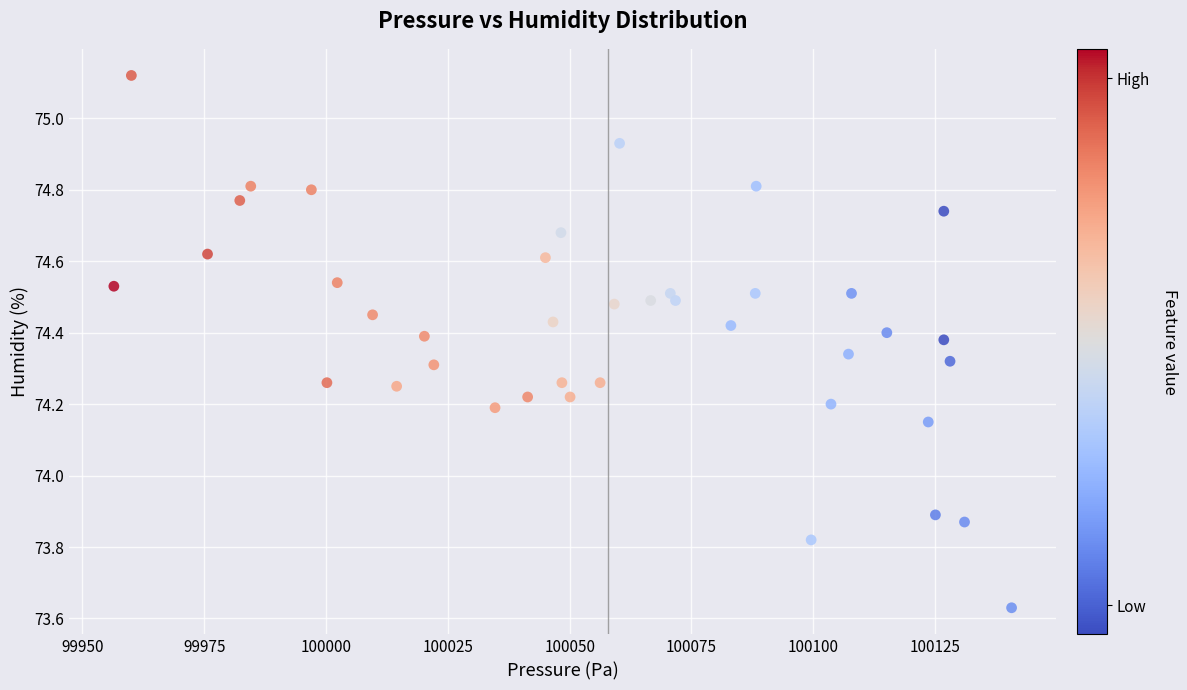

What is the range of Y values (max minus min)?

1.5